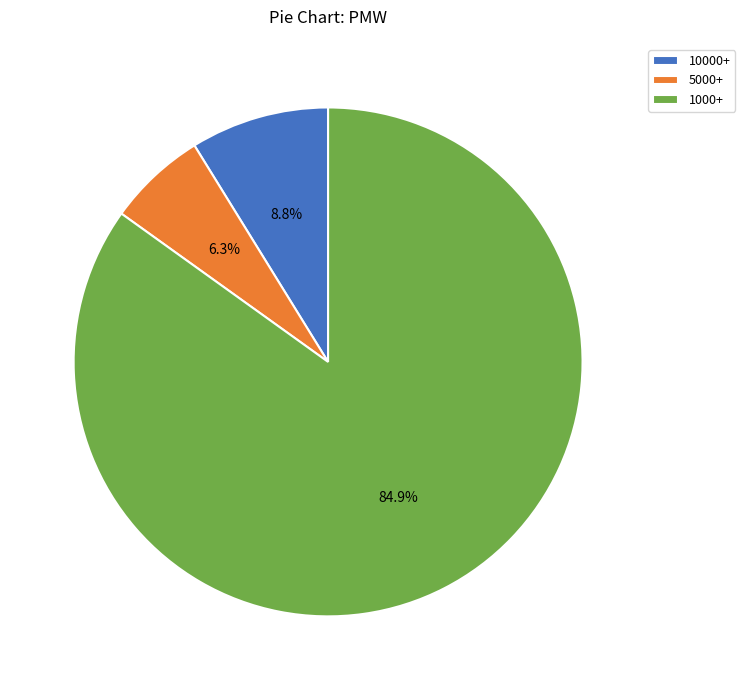

Rank the categories by value from lowest to highest.

5000+, 10000+, 1000+